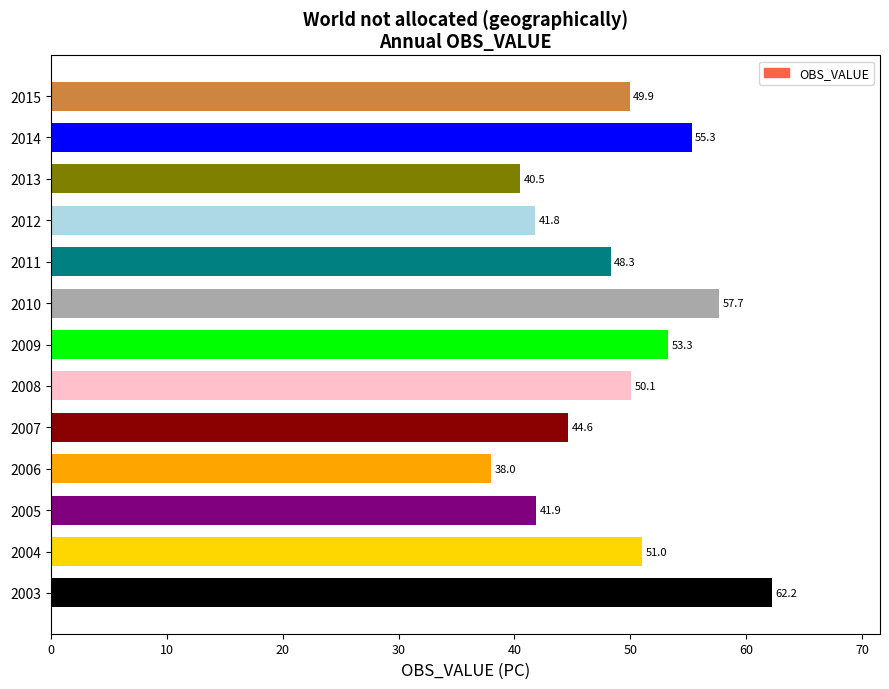

What is the difference between the second highest and minimum values?

19.7